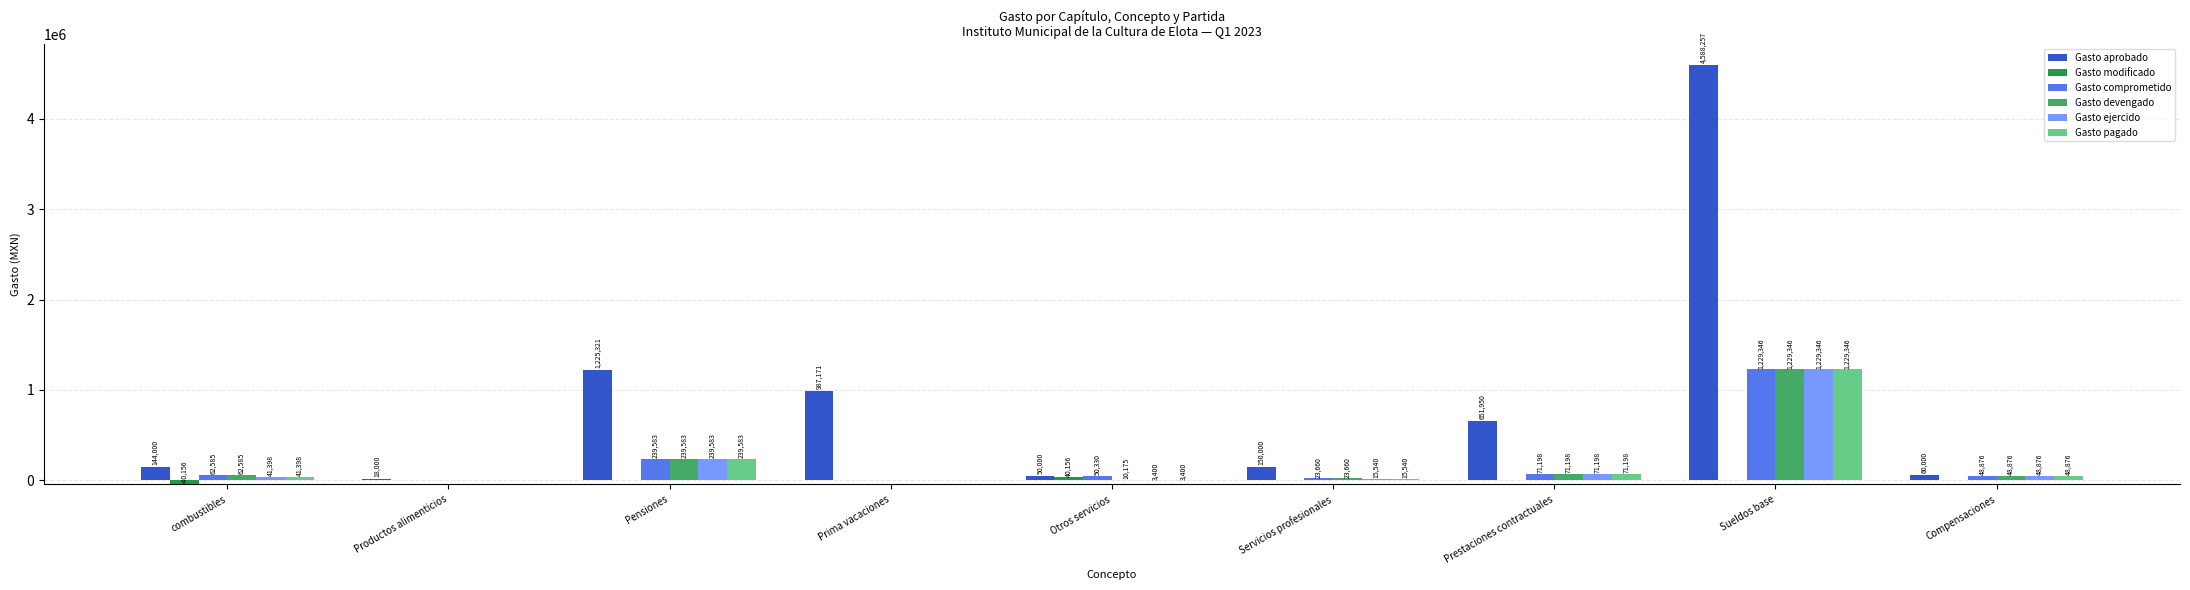

What is the maximum value shown in the chart?

4588257.3